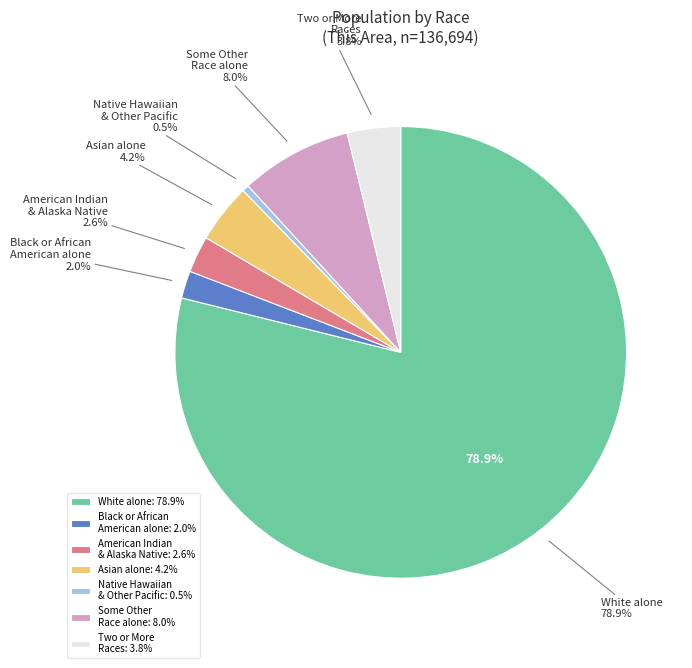

What is the largest slice in the pie chart?

White alone